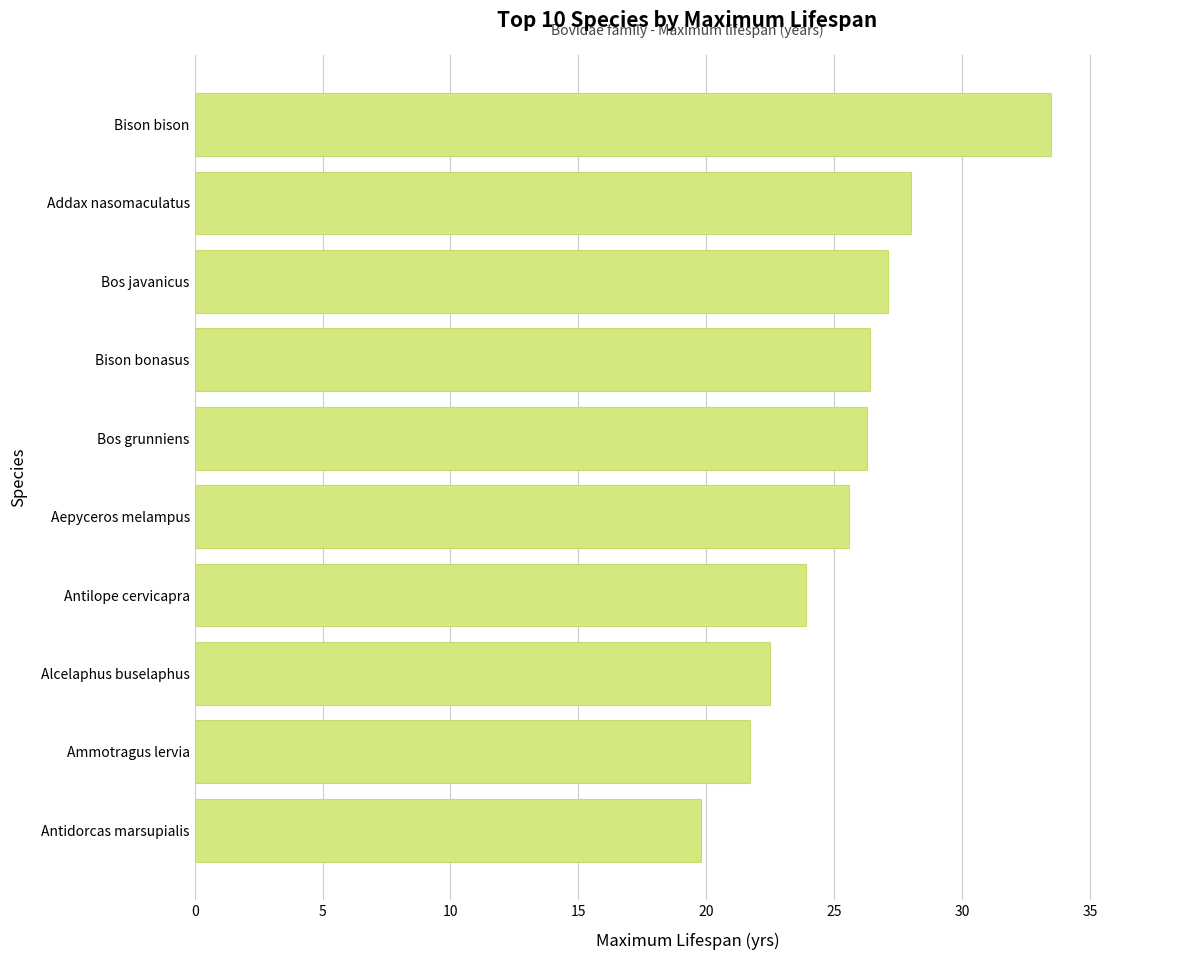

Which label corresponds to the smallest value in the chart?

Antidorcas marsupialis